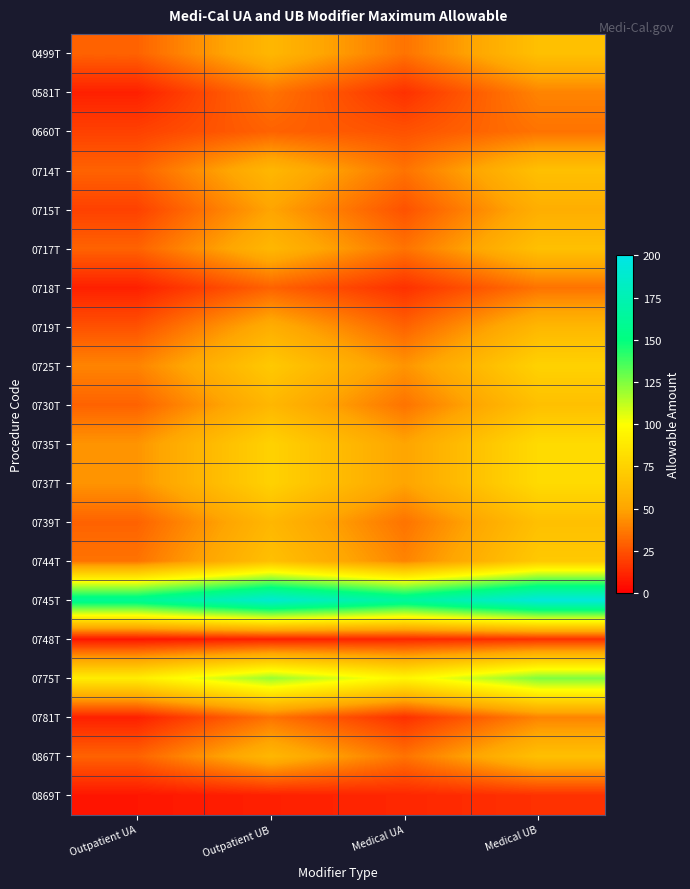

At how many categories does at least one series exceed 120?

4